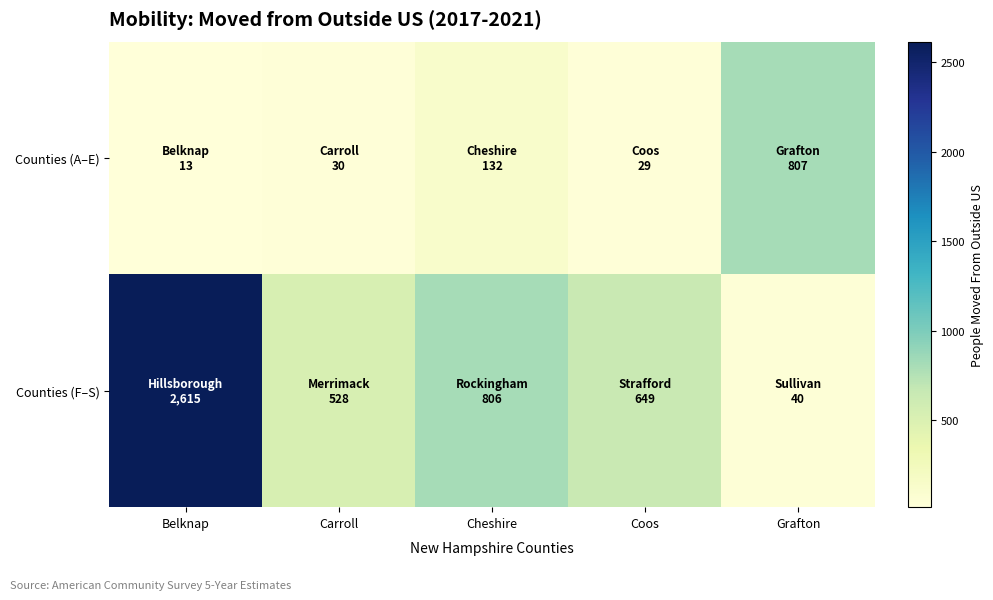

At which category is the sum across all series the highest?

Belknap